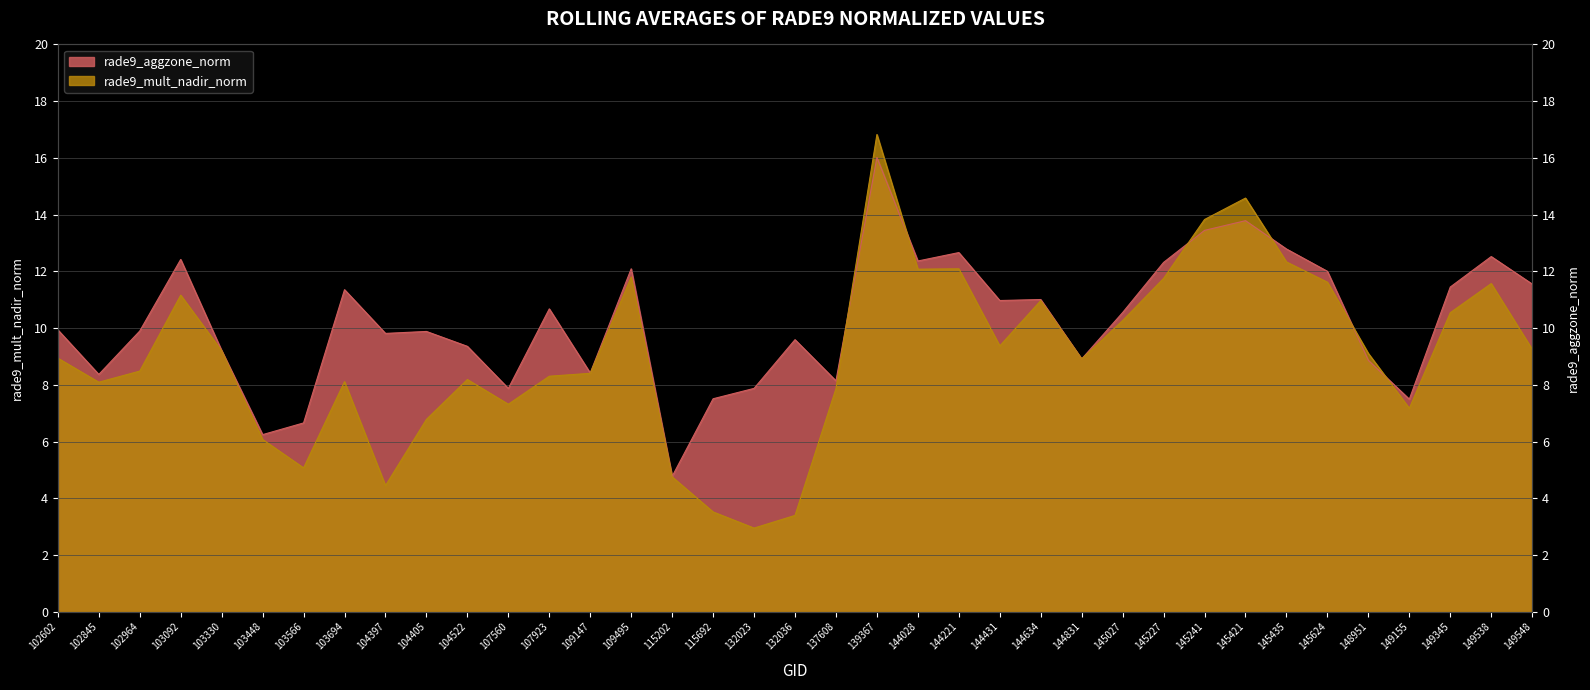

Which series has the largest range (max minus min)?

rade9_mult_nadir_norm